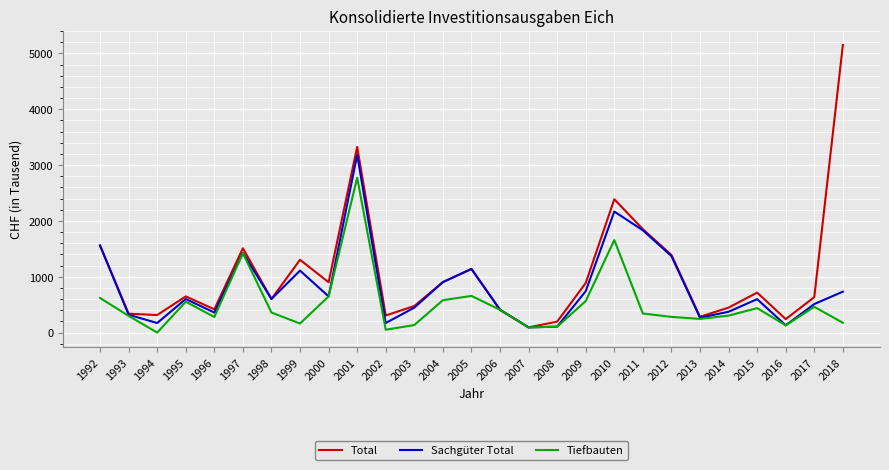

At which label is Total closest to 2623?

2010